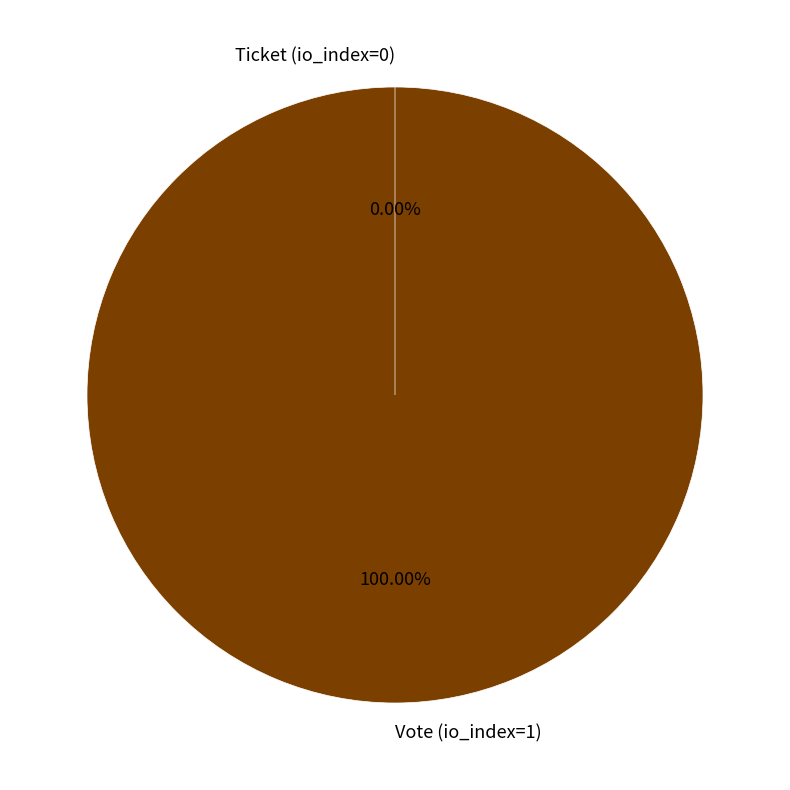

How many segments does this pie chart have?

2